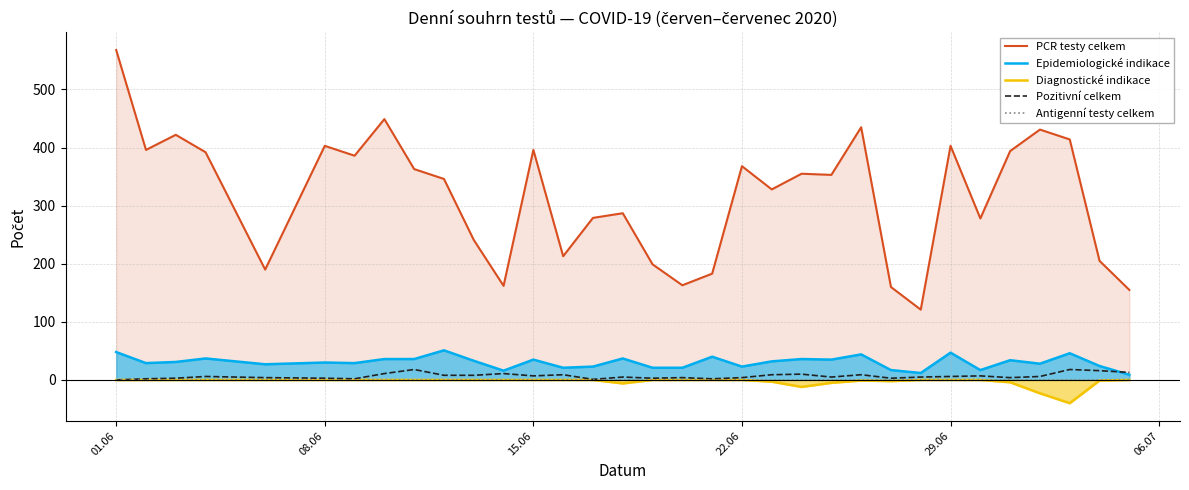

The Pozitivní celkem series shows 4 at 22.06. True or false?

True